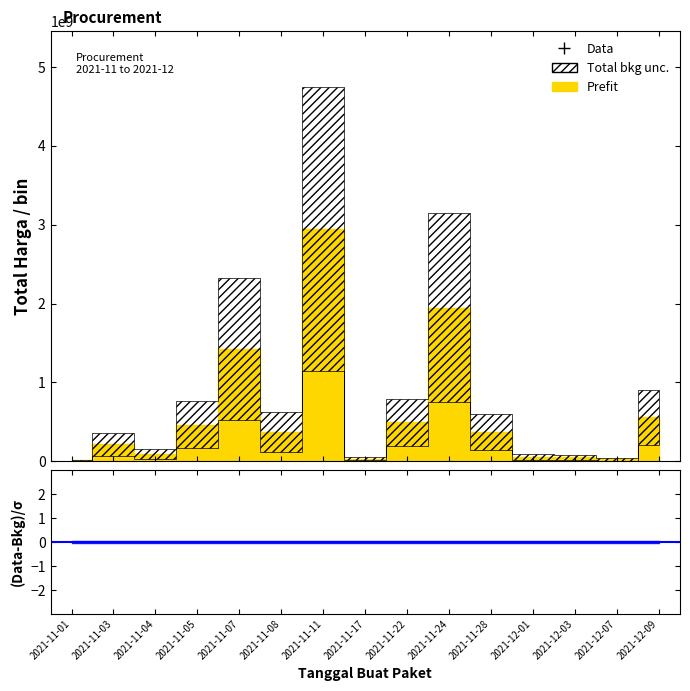

What is the label of the 10th point from the right?

2021-11-08